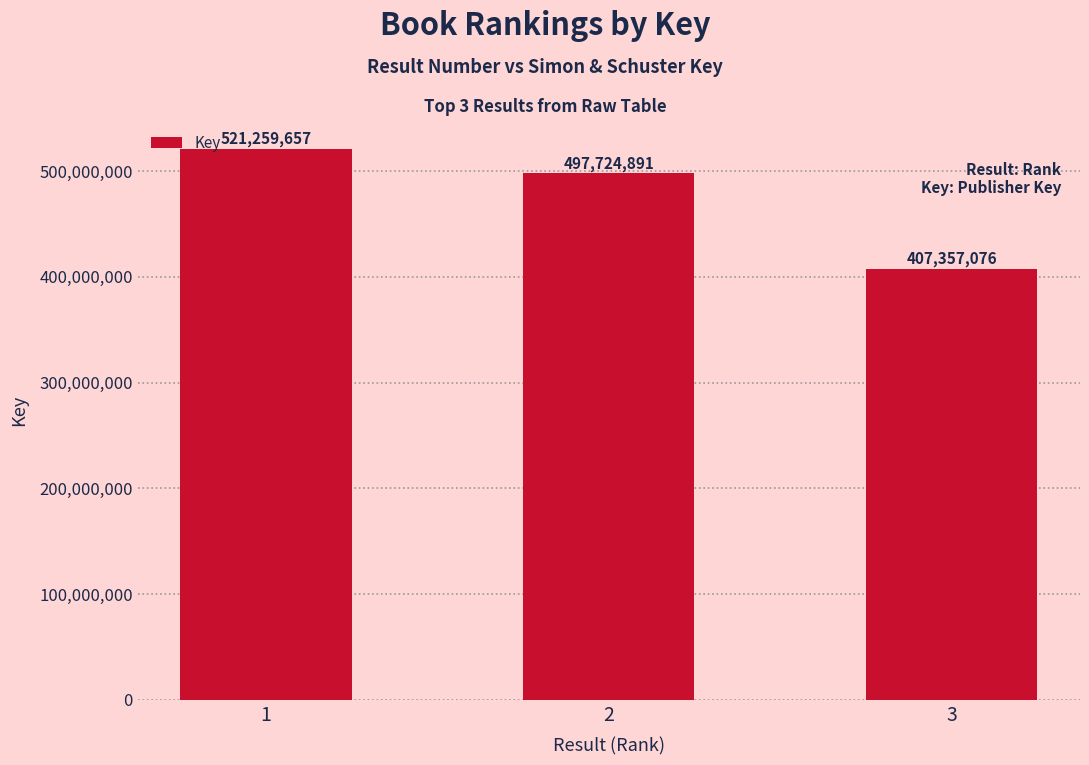

Approximately how many times larger is the value at 2 compared to 3?

1.2